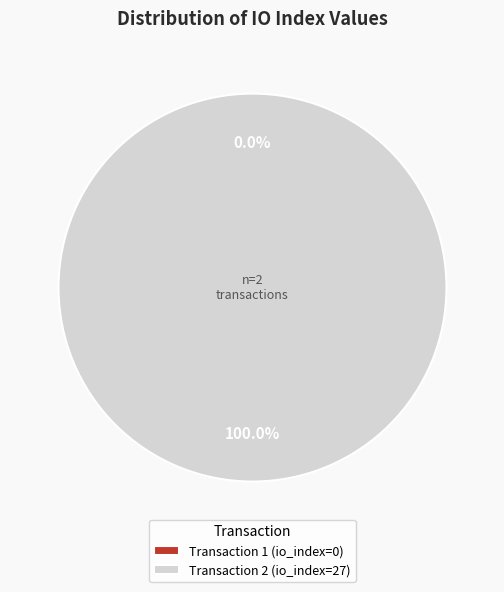

Does any single category account for the majority?

Yes